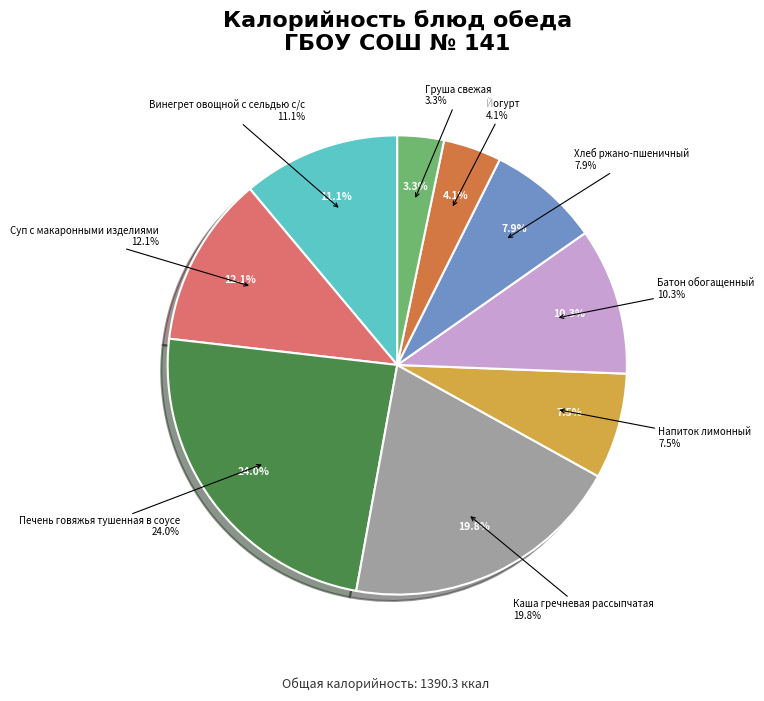

Is there any slice that represents more than half of the pie?

No